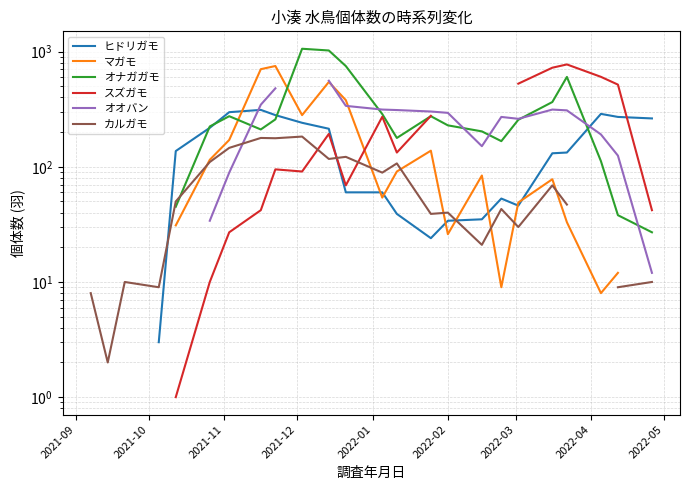

What is the difference between the highest and lowest values at 2022-04?

662.0